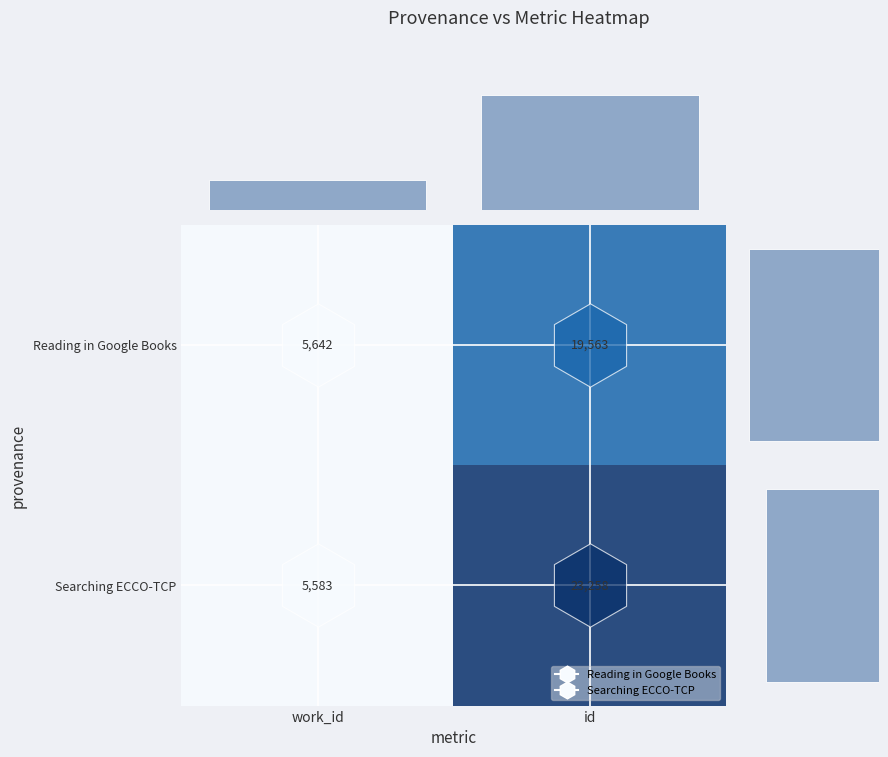

True or false: Reading in Google Books has a value of 0.3 at id.

False